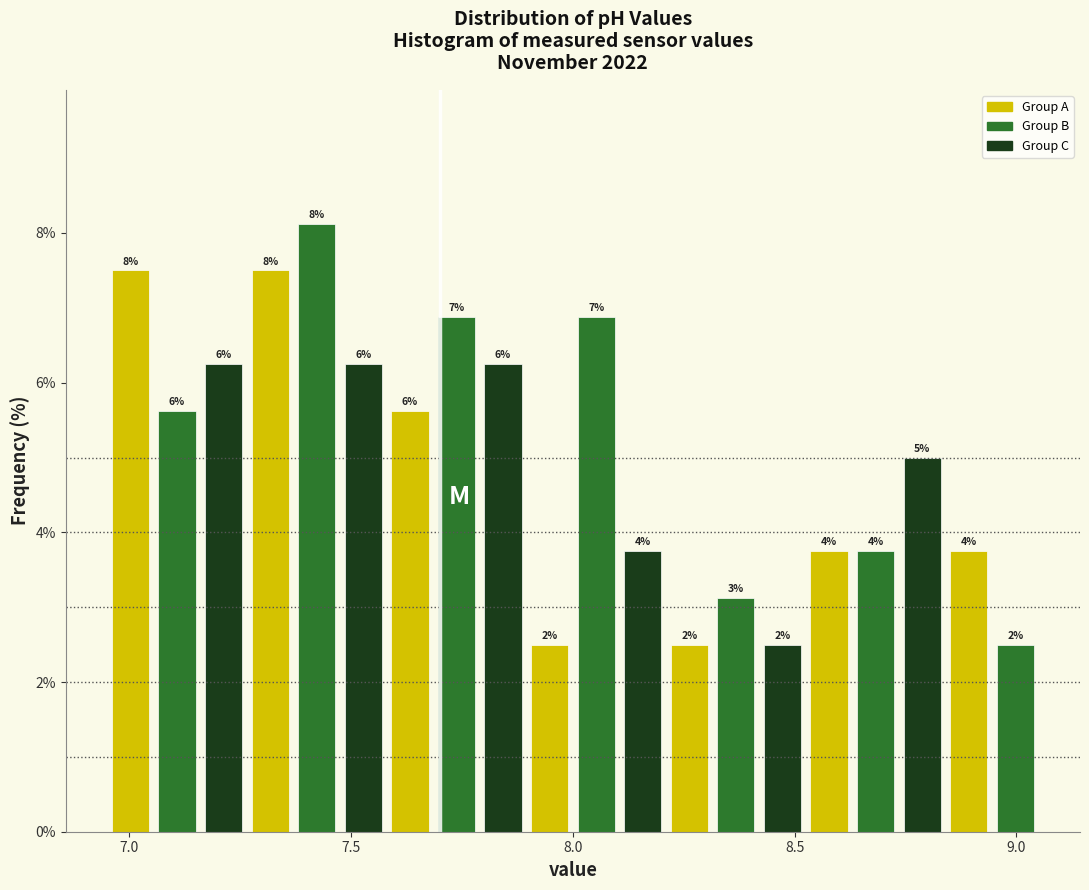

Around what value on the x-axis is the tallest bar? Give the approximate position of its centre, as read against the axis.

7.40